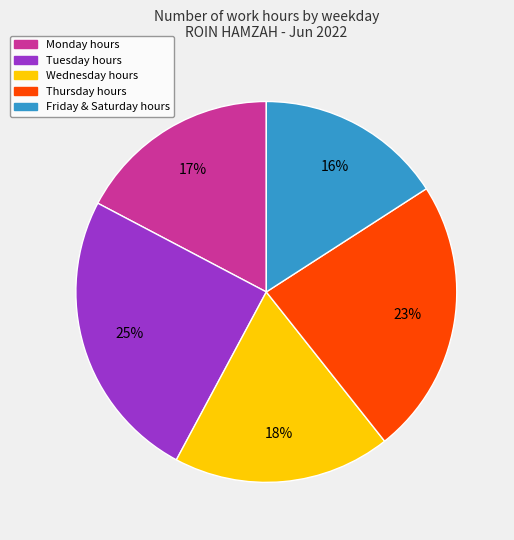

How many segments does this pie chart have?

5